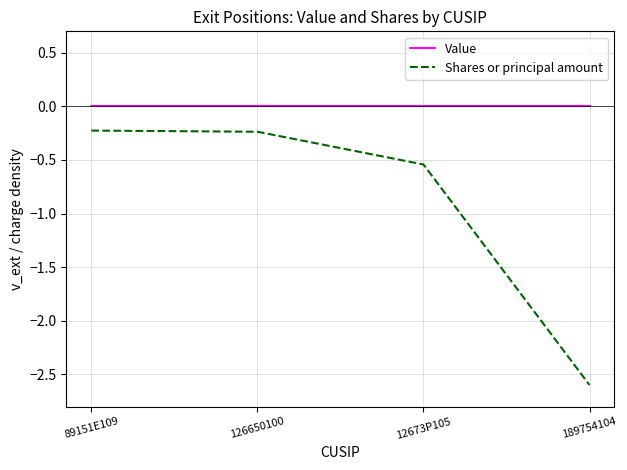

True or false: Shares or principal amount and Value intersect in this chart.

False